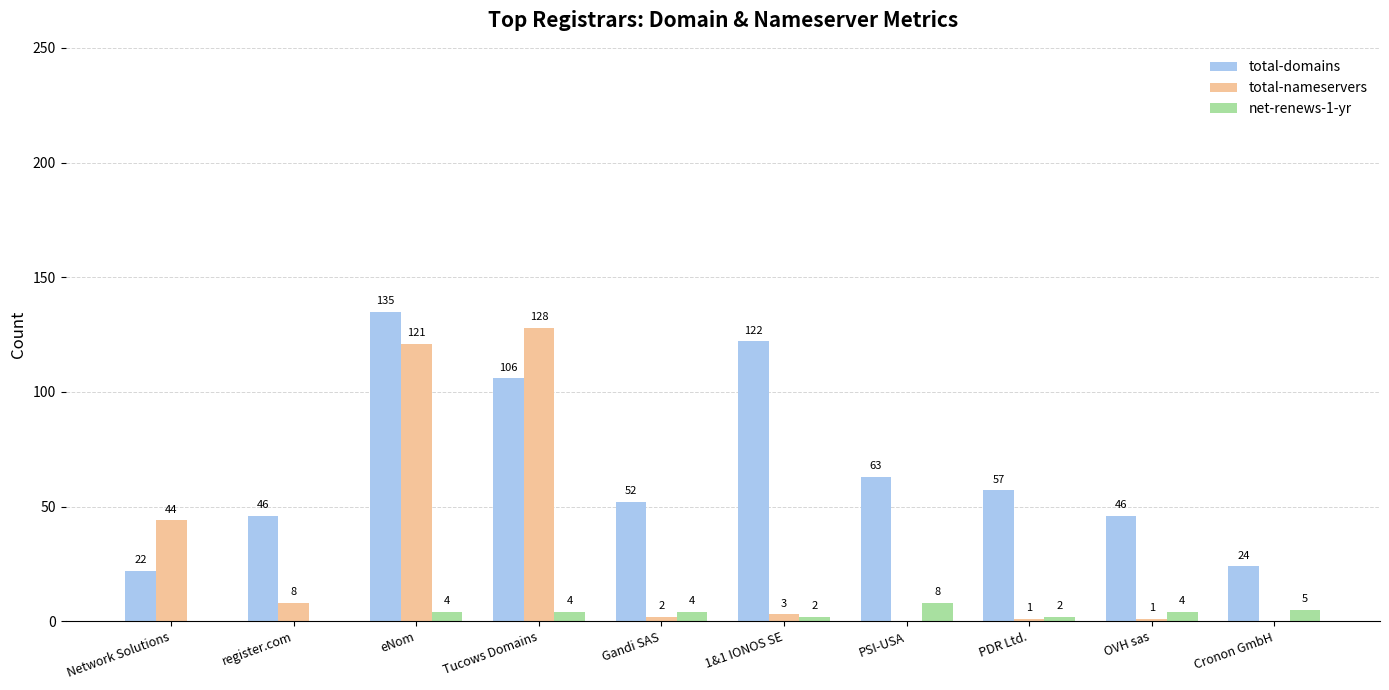

What is the approximate value of net-renews-1-yr at Cronon GmbH?

5